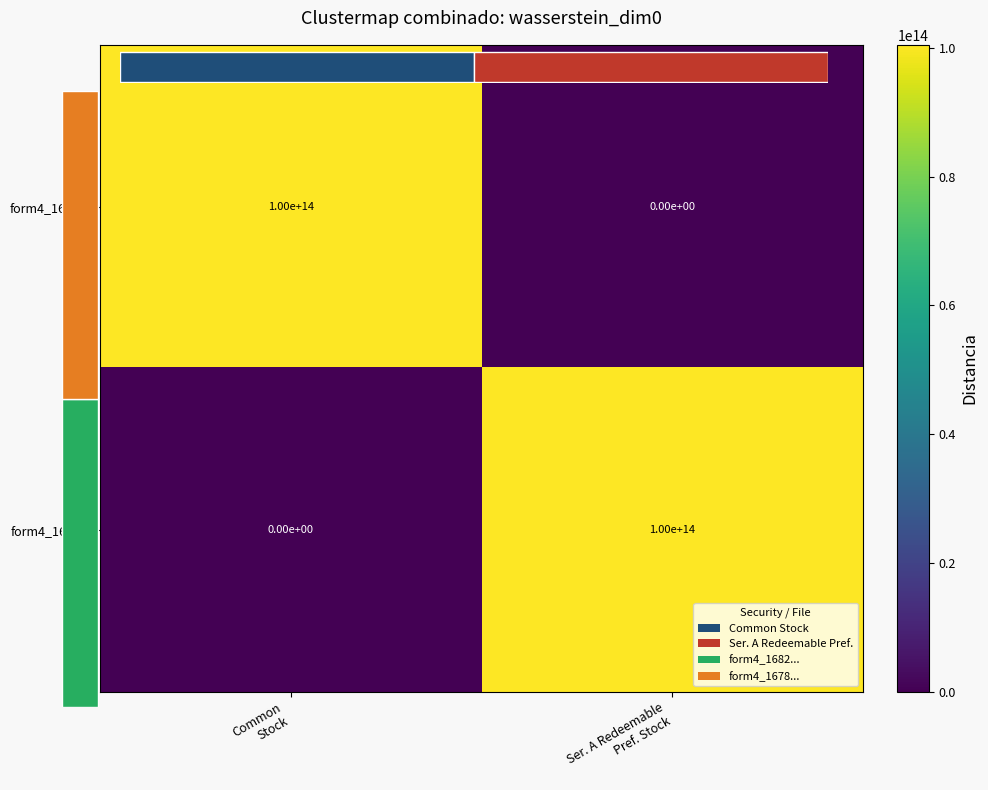

At Common Stock, list the series in order from smallest to largest.

form4_1678..., form4_1682...